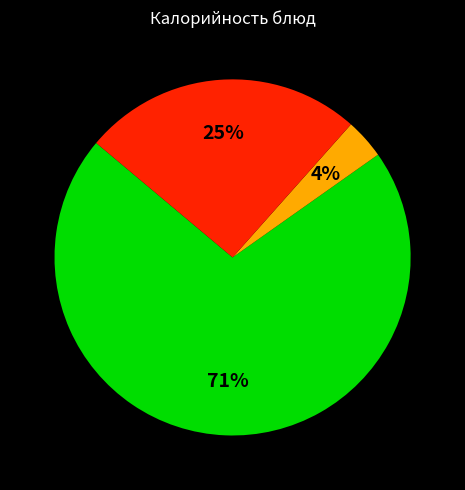

Does any single category account for the majority?

Yes